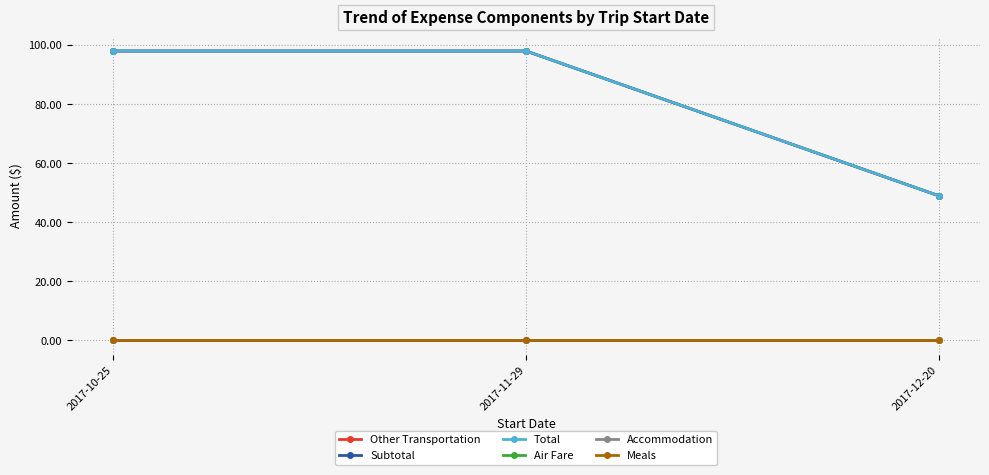

Which series changed the most between 2017-10-25 and 2017-12-20?

Other Transportation